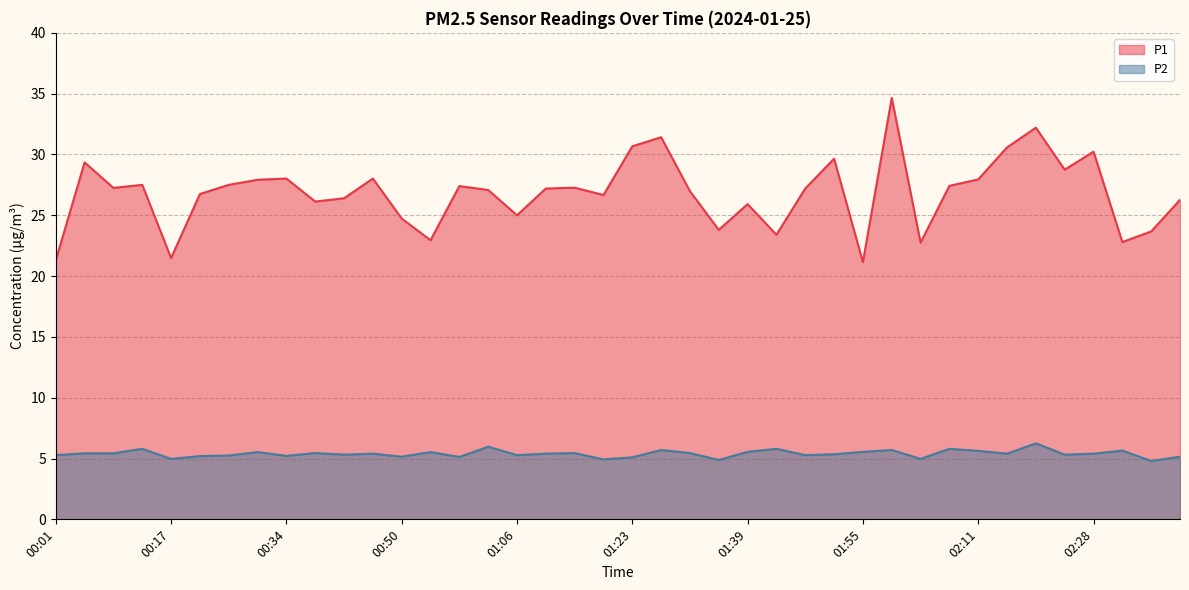

Reading left to right, list all the values displayed in this chart.

P1: 21.3	29.4	27.2	27.5	21.5	26.8	27.5	27.9	28.0	26.1	26.4	28.0	24.7	22.9	27.4	27.1	25.0	27.2	27.3	26.7	30.7	31.4	27.0	23.8	25.9	23.4	27.2	29.6	21.1	34.6	22.8	27.4	27.9	30.6	32.2	28.8	30.2	22.8	23.7	26.3
P2: 5.3	5.4	5.4	5.8	5.0	5.2	5.2	5.5	5.2	5.5	5.3	5.4	5.2	5.5	5.1	6.0	5.3	5.4	5.5	4.9	5.1	5.7	5.5	4.9	5.5	5.8	5.3	5.3	5.5	5.7	5.0	5.8	5.6	5.4	6.2	5.3	5.4	5.7	4.8	5.2